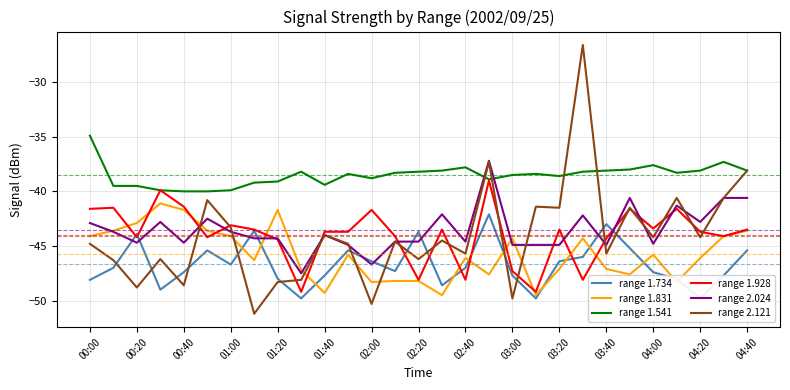

Is it true that range 1.831 equals -41.7 at 00:40?

True